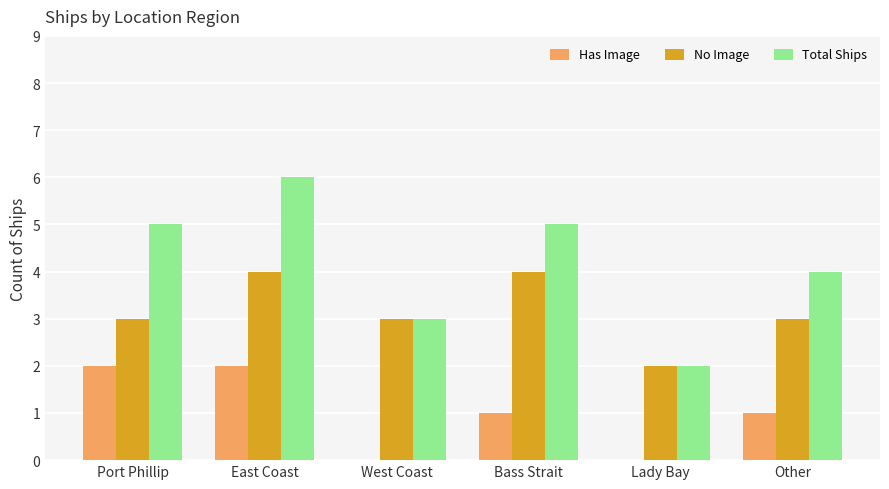

Is the value of Has Image at Other greater than the value of Total Ships at Port Phillip?

No